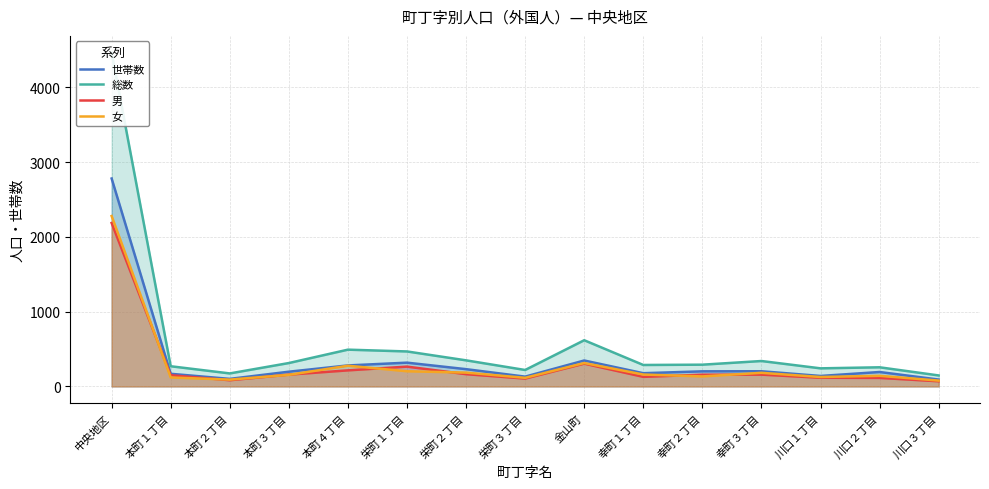

What is the highest value of the 男 series?

2187